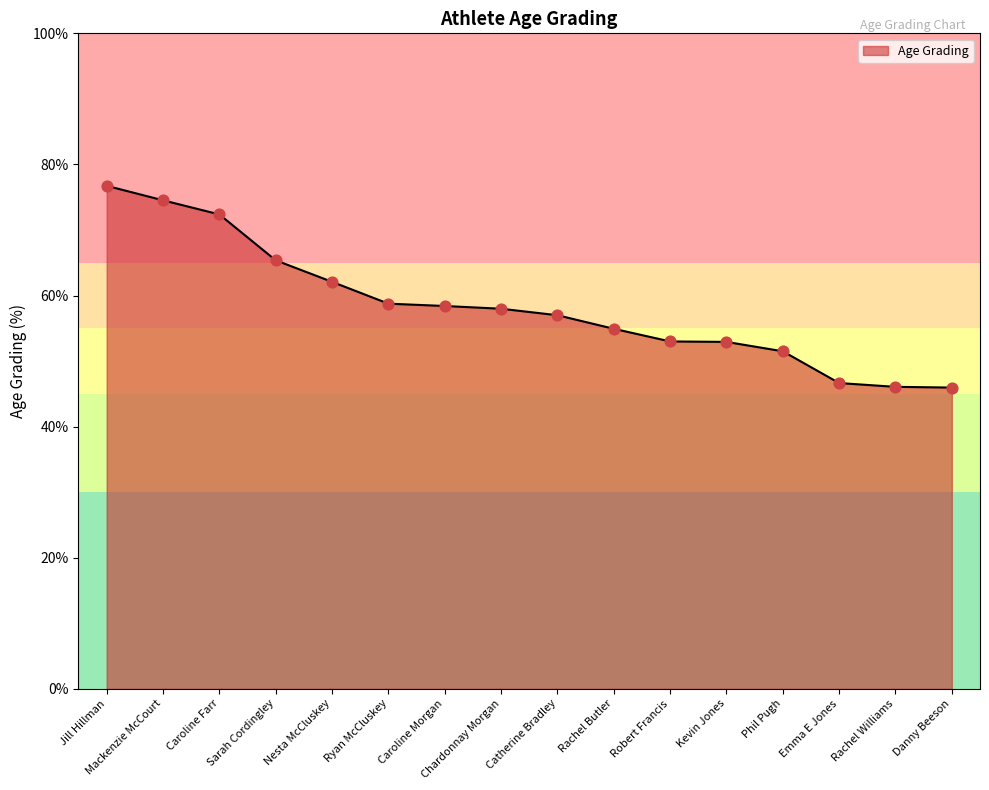

What is the ratio of the value at Rachel Williams to the value at Catherine Bradley?

0.8